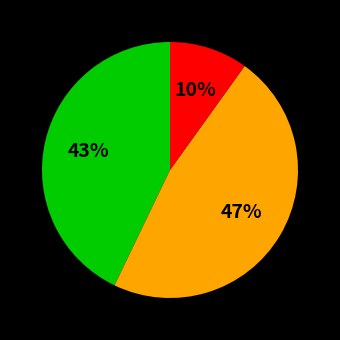

Does any single category account for the majority?

No